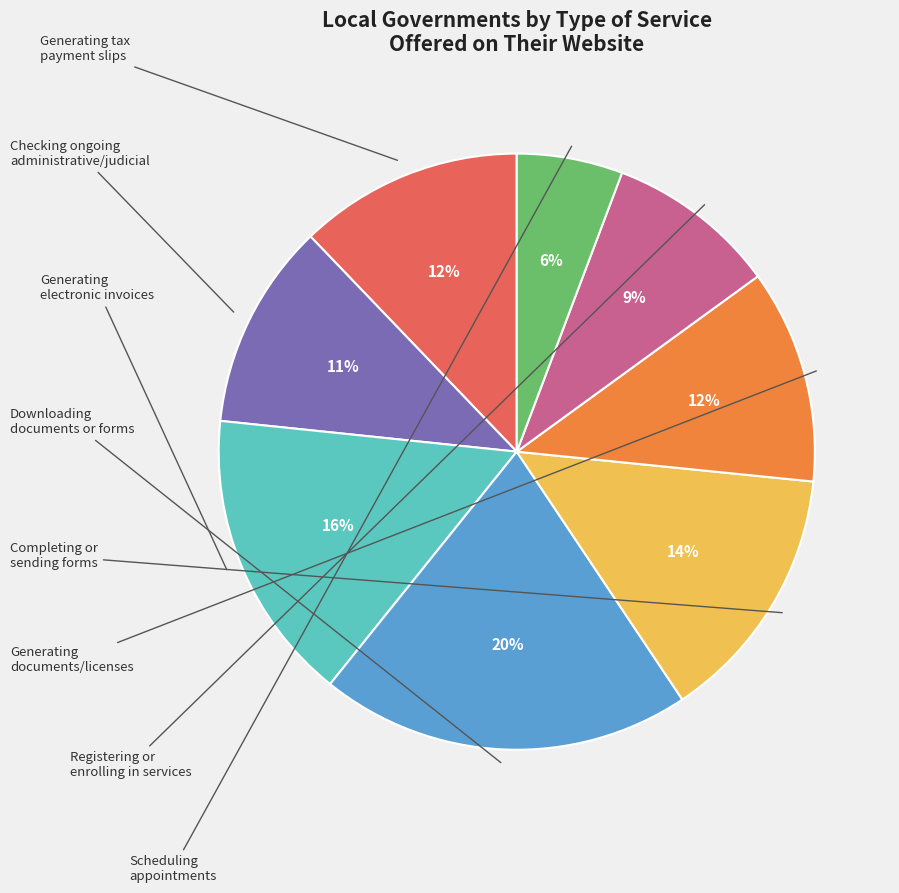

To the nearest percent, what is the average slice percentage?

12%